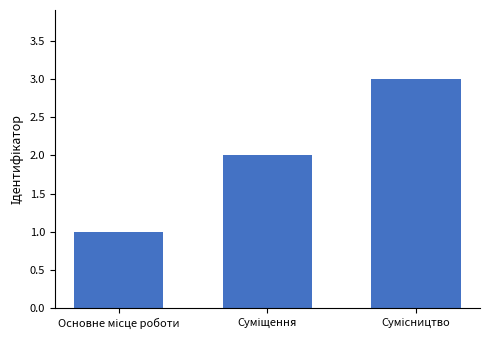

What is the difference between the maximum and minimum values?

2